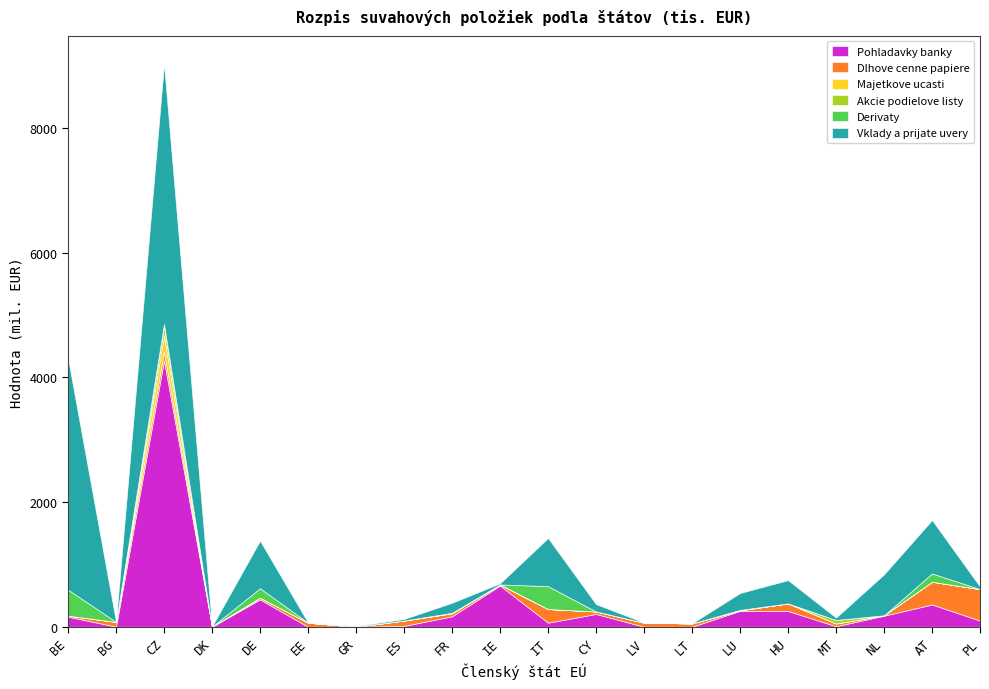

Reading left to right, list all the values displayed in this chart.

Pohladavky banky: BE=161401	BG=2100	CZ=4273545	DK=1977	DE=437533	EE=0	GR=158	ES=13628	FR=167008	IE=660448	IT=65043	CY=205074	LV=95	LT=348	LU=254984	HU=252621	MT=8235	NL=177331	AT=356640	PL=98264
Dlhove cenne papiere: BE=16172	BG=75772	CZ=138204	DK=0	DE=28930	EE=65170	GR=0	ES=86153	FR=49313	IE=16384	IT=218996	CY=40000	LV=65222	LT=52730	LU=7401	HU=121534	MT=43496	NL=6793	AT=365103	PL=504977
Majetkove ucasti: BE=332	BG=0	CZ=263469	DK=0	DE=489	EE=0	GR=0	ES=0	FR=0	IE=0	IT=577	CY=0	LV=0	LT=0	LU=32	HU=0	MT=0	NL=0	AT=40	PL=0
Akcie podielove listy: BE=0	BG=0	CZ=143236	DK=0	DE=0	EE=0	GR=0	ES=0	FR=0	IE=2215	IT=0	CY=0	LV=0	LT=0	LU=8167	HU=0	MT=57002	NL=0	AT=0	PL=0
Derivaty: BE=417192	BG=0	CZ=38933	DK=0	DE=150658	EE=0	GR=0	ES=0	FR=7191	IE=0	IT=366461	CY=1	LV=0	LT=0	LU=0	HU=143	MT=0	NL=24	AT=133528	PL=0
Vklady a prijate uvery: BE=3712976	BG=4197	CZ=4170241	DK=3198	DE=763468	EE=2572	GR=10459	ES=24817	FR=160639	IE=17443	IT=772810	CY=117210	LV=2426	LT=1394	LU=269797	HU=373390	MT=37582	NL=656285	AT=856826	PL=39728